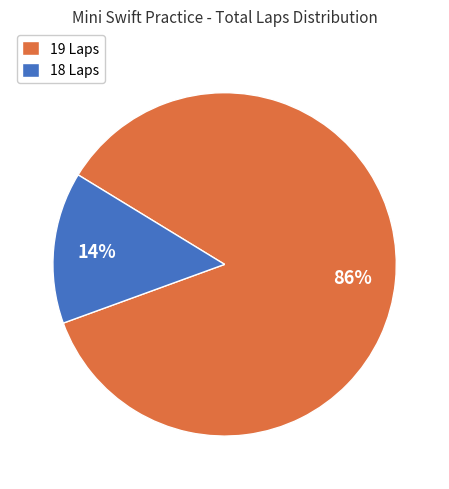

What is the largest slice in the pie chart?

19 Laps